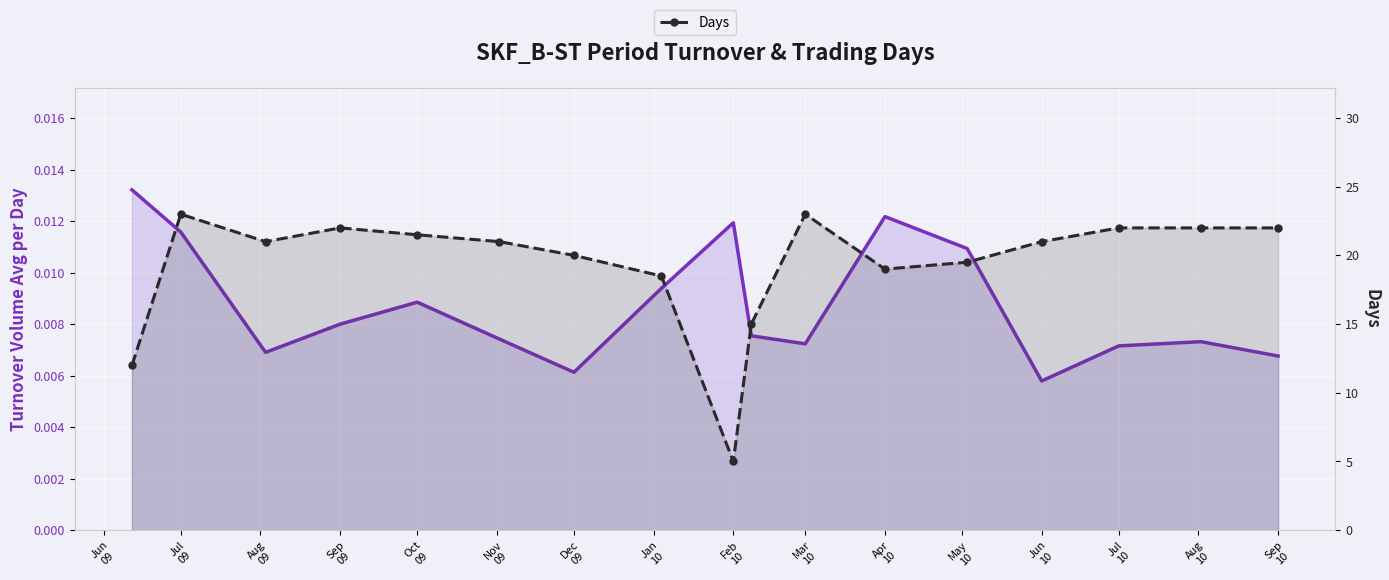

Which series has the largest range (max minus min)?

Days